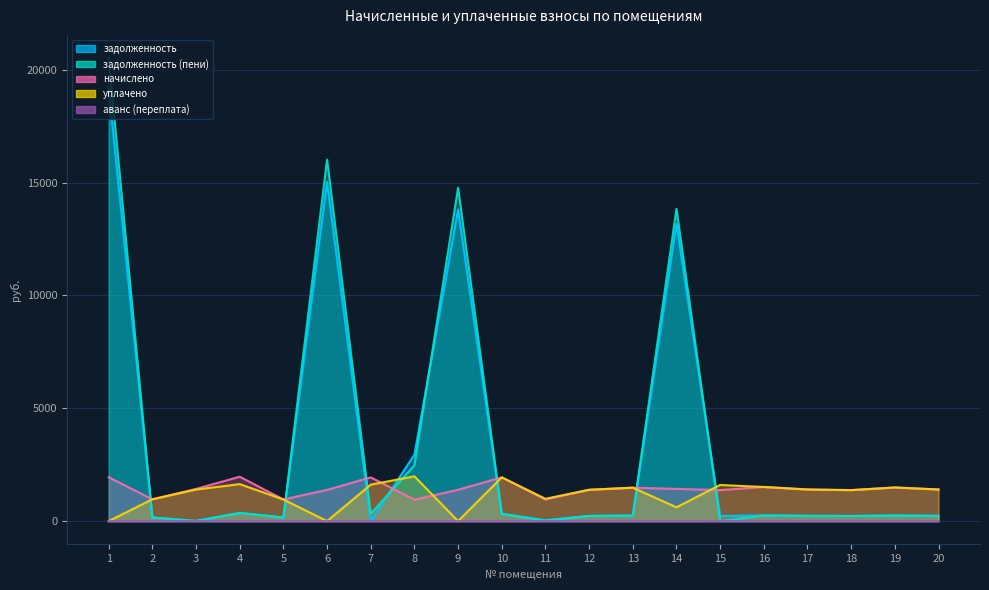

Rank the categories by уплачено value from highest to lowest.

8, 10, 4, 7, 15, 16, 19, 13, 17, 20, 3, 12, 18, 11, 2, 5, 14, 1, 6, 9